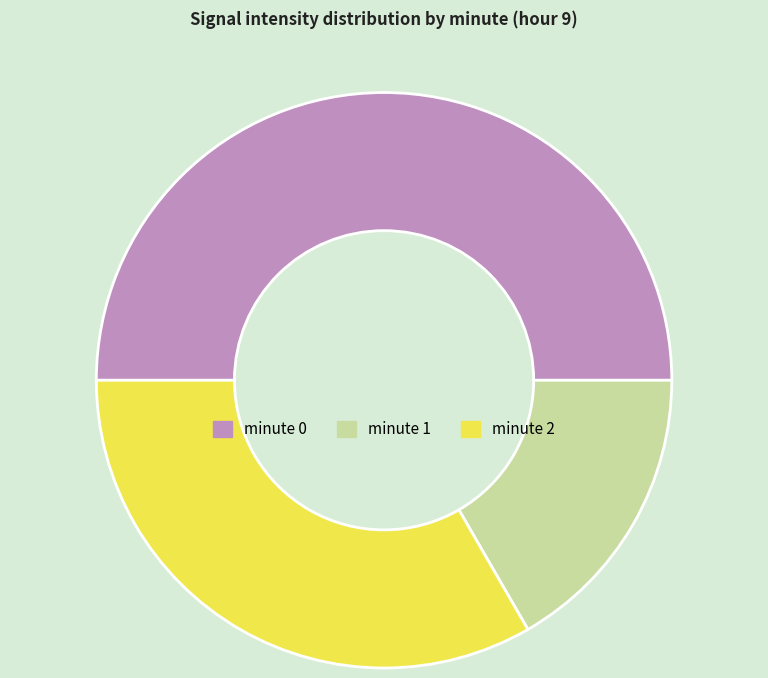

What is the largest slice in the pie chart?

minute 0